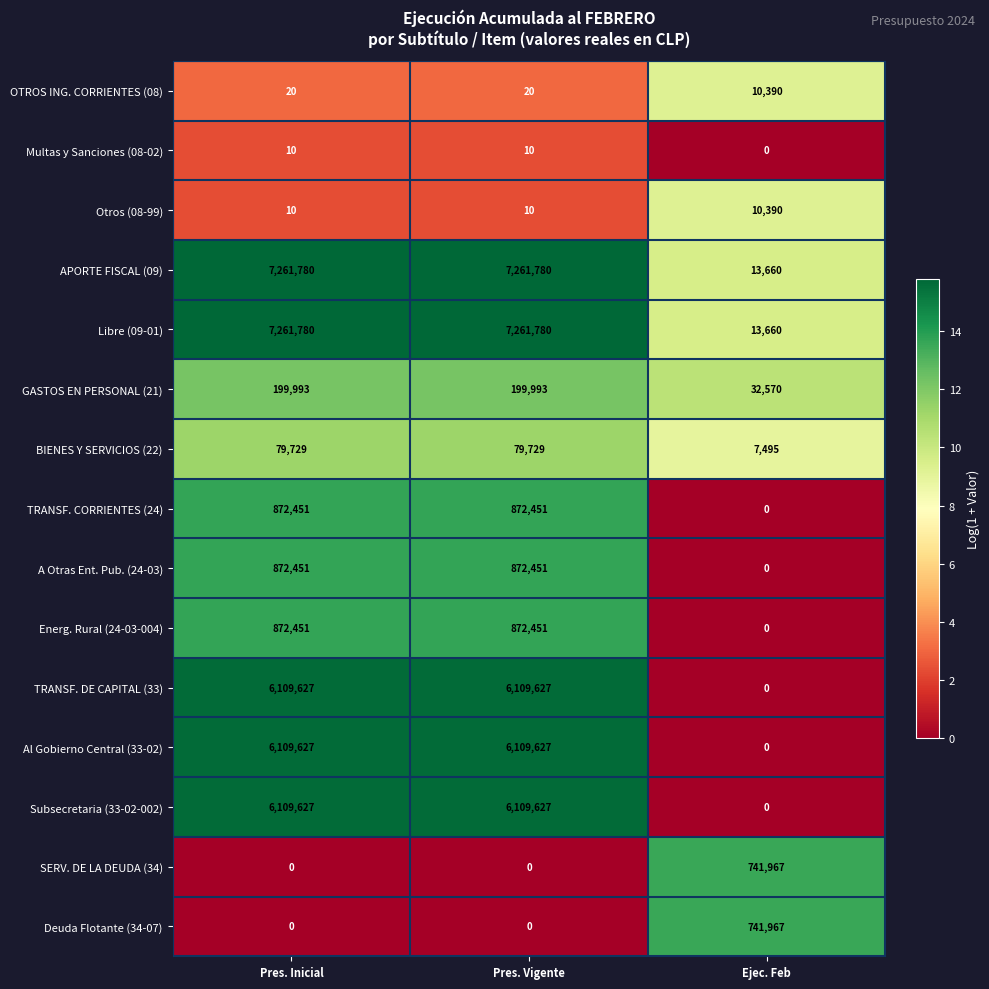

At how many categories does at least one series exceed 12?

3